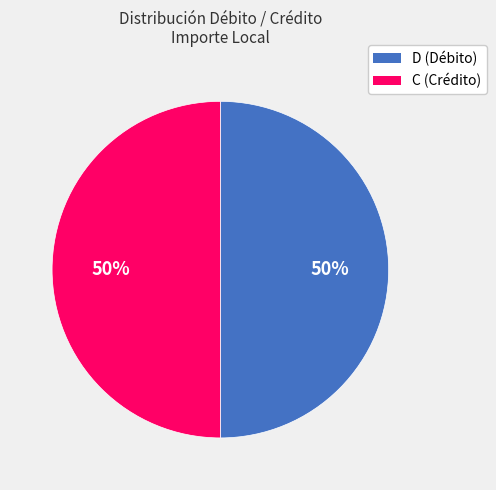

To the nearest percent, what is the average slice percentage?

50%